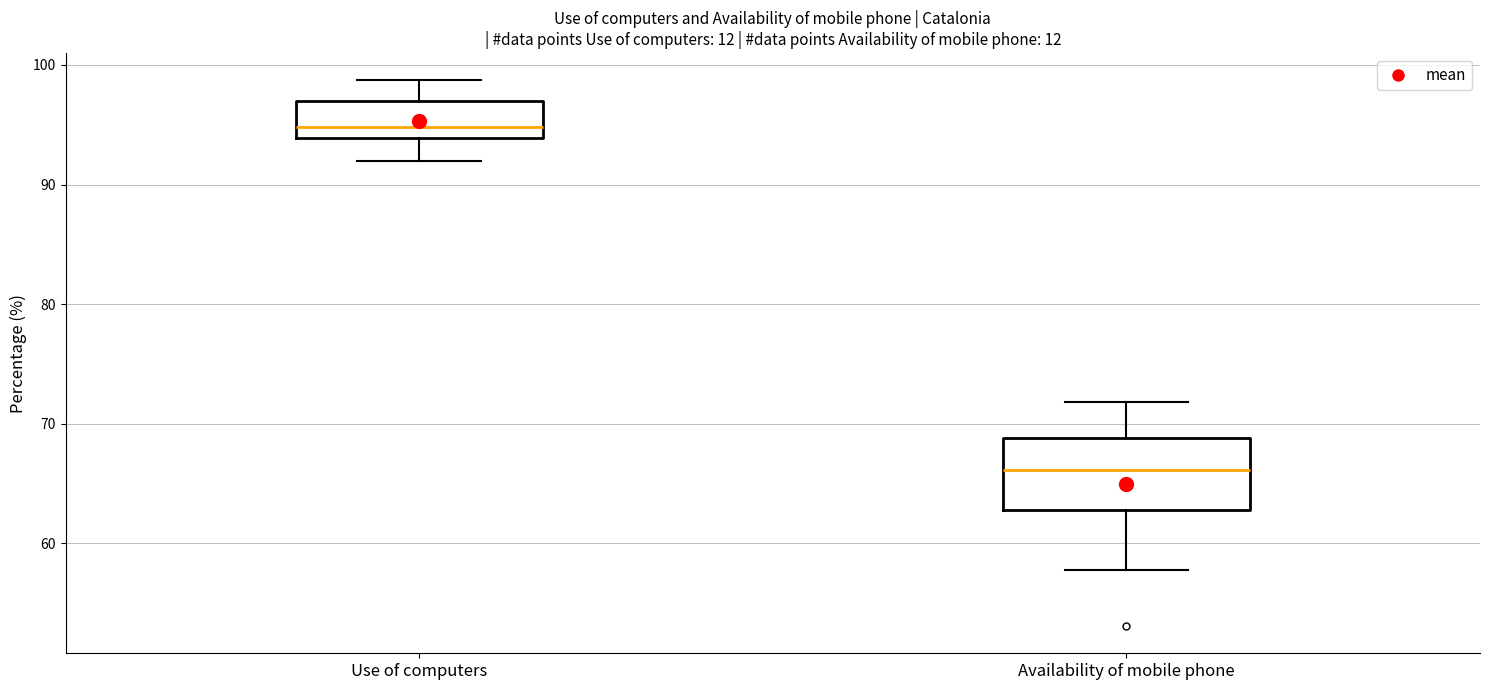

Reading left to right, transcribe this box plot: for each box, give where its median line is, the range the box spans, and where its two whiskers end, as read against the y-axis. The values are not printed on the chart, so give them approximately, as read against the axis.

Use of computers: median 95, box 94 to 97, whiskers 92 to 99
Availability of mobile phone: median 66, box 63 to 69, whiskers 58 to 72